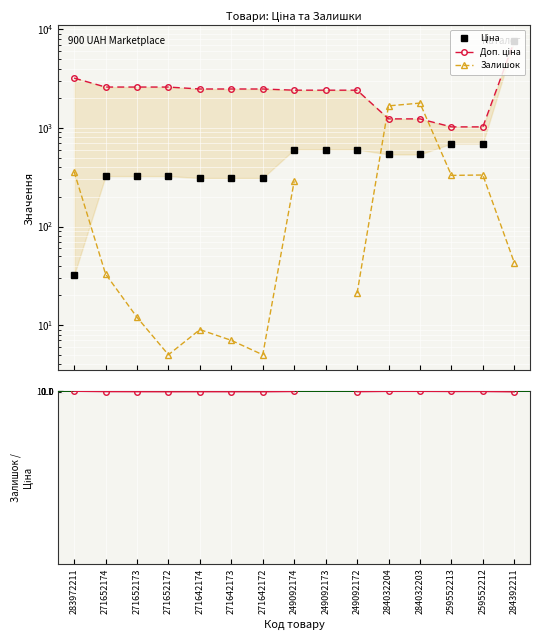

At which label does Залишок reach its minimum?

271652172